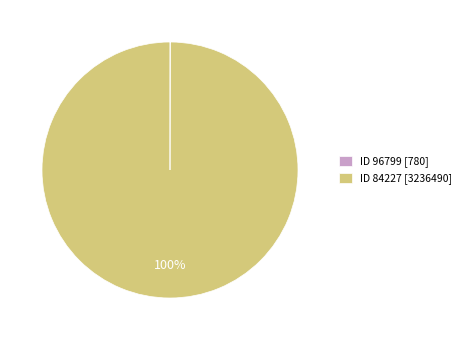

Which slice is the largest?

ID 84227 [3236490]